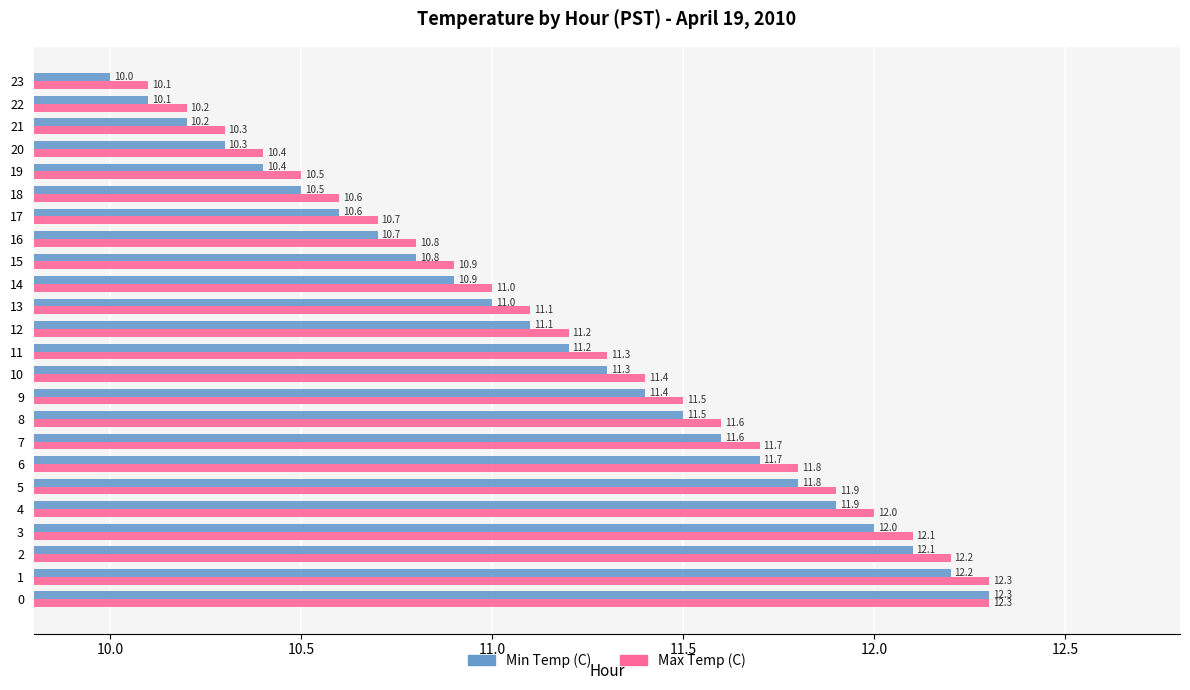

Read the Min Temp (C) value at 23.

10.0